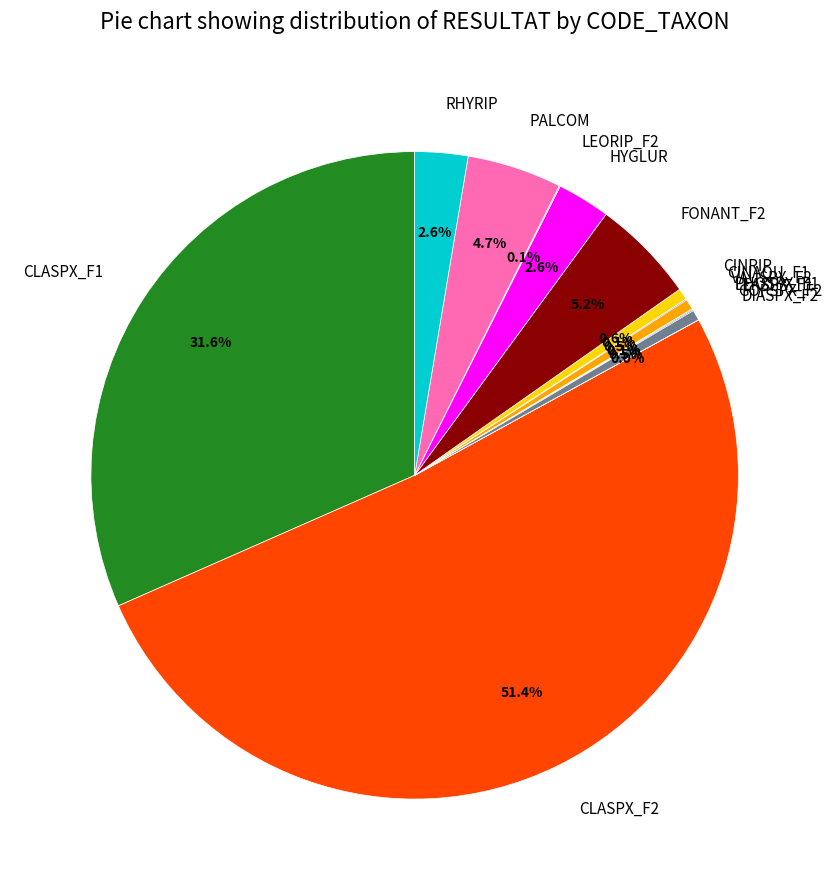

To the nearest percent, what is the average slice percentage?

7%